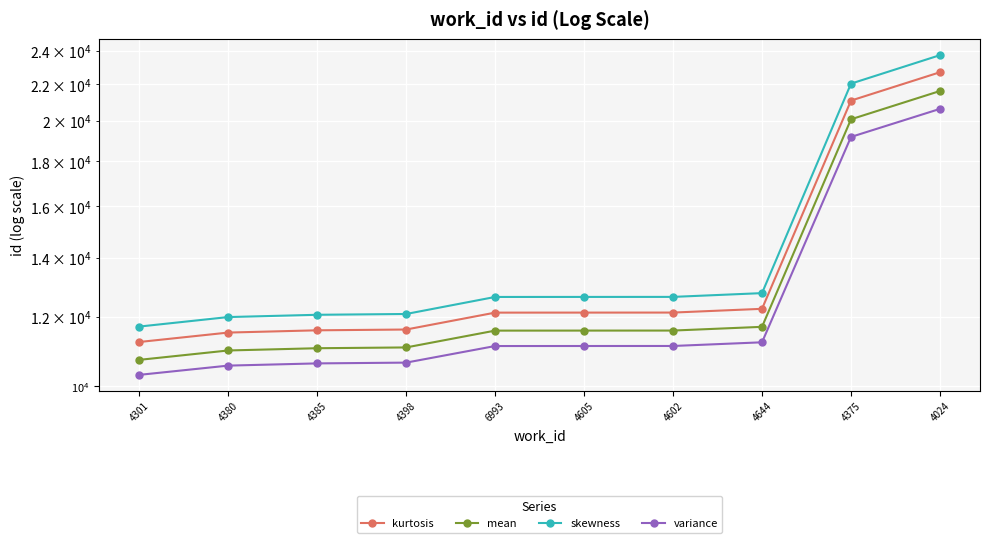

What is the greatest value displayed?

23742.4